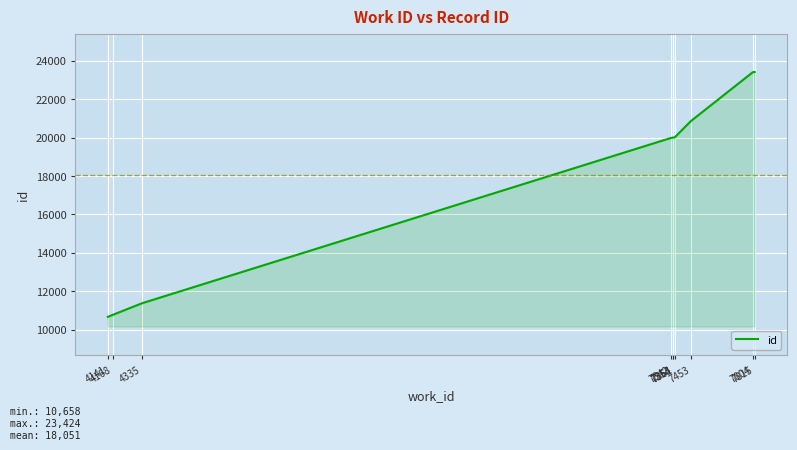

What is the minimum value shown in the chart?

10658